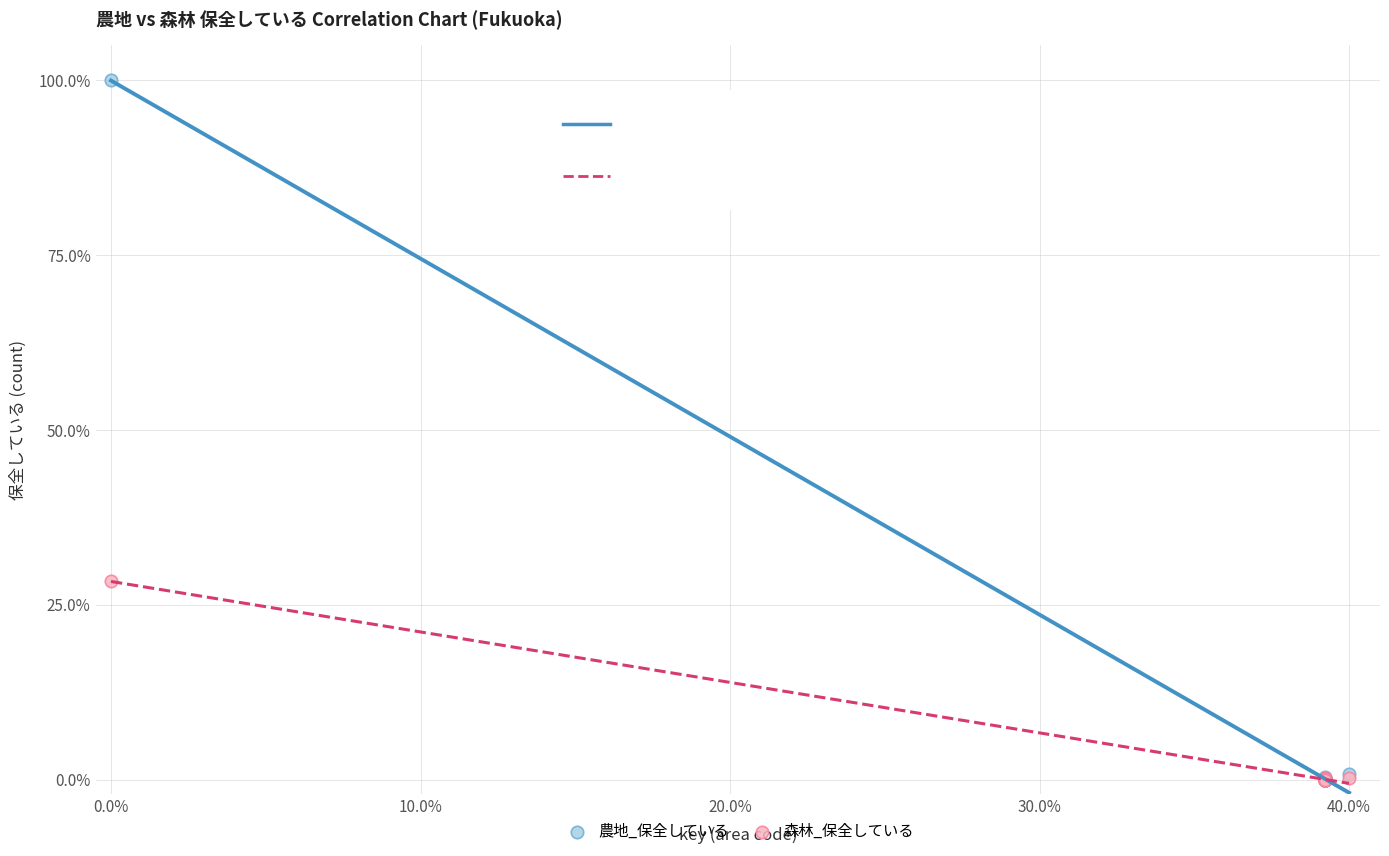

Across all series, what Y value is closest to 50?

28.4